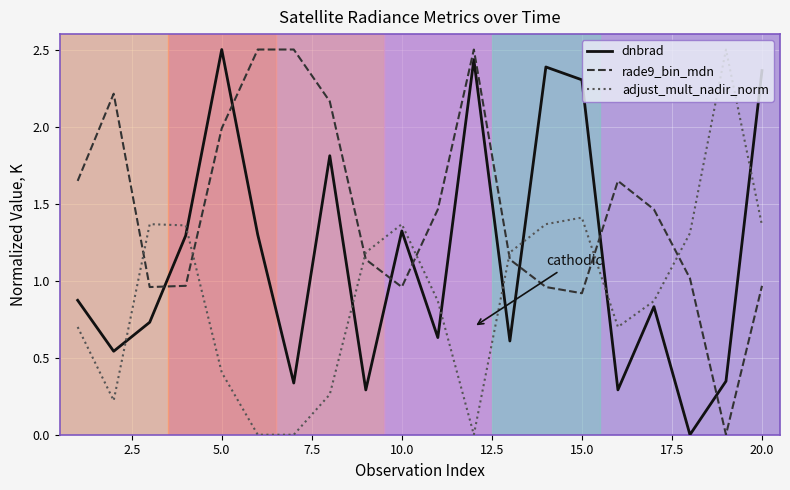

Rank the series by their average value, from lowest to highest.

adjust_mult_nadir_norm, dnbrad, rade9_bin_mdn